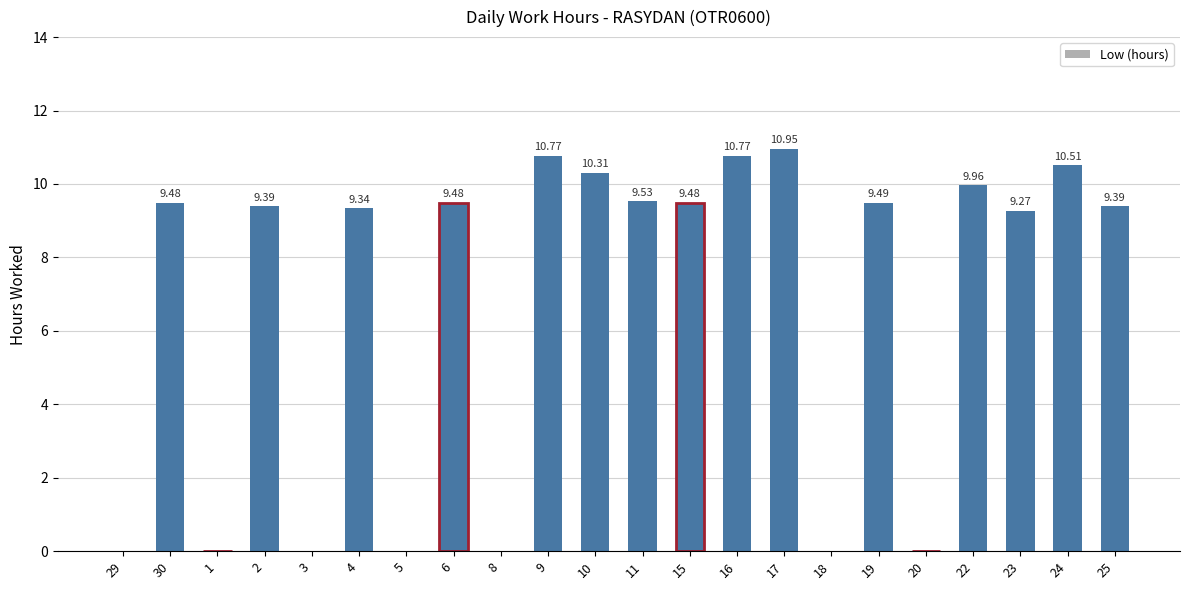

What is the sum of all values?

148.1